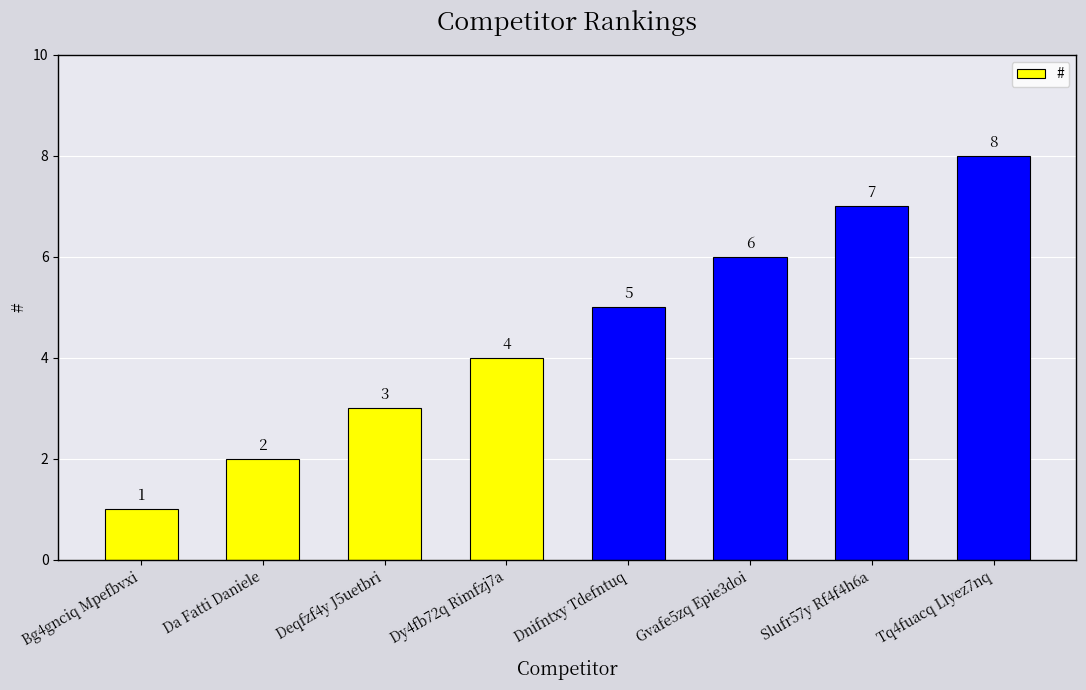

What is the label of the 4th bar from the right?

Dnifntxy Tdefntuq